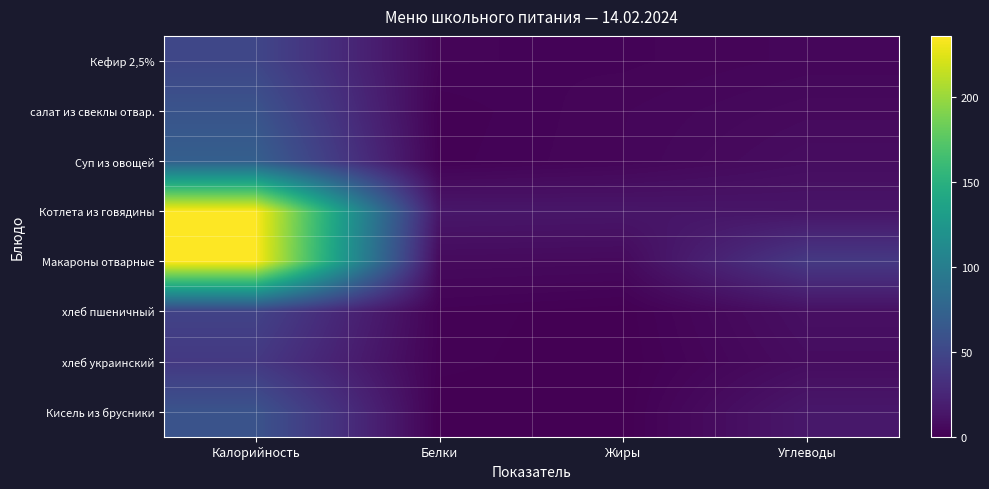

At how many categories does at least one series exceed 161?

1